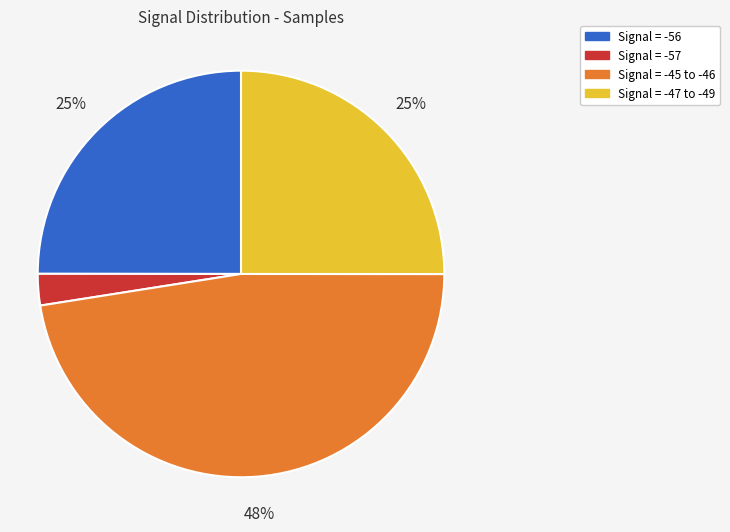

How many slices are in this pie chart?

4